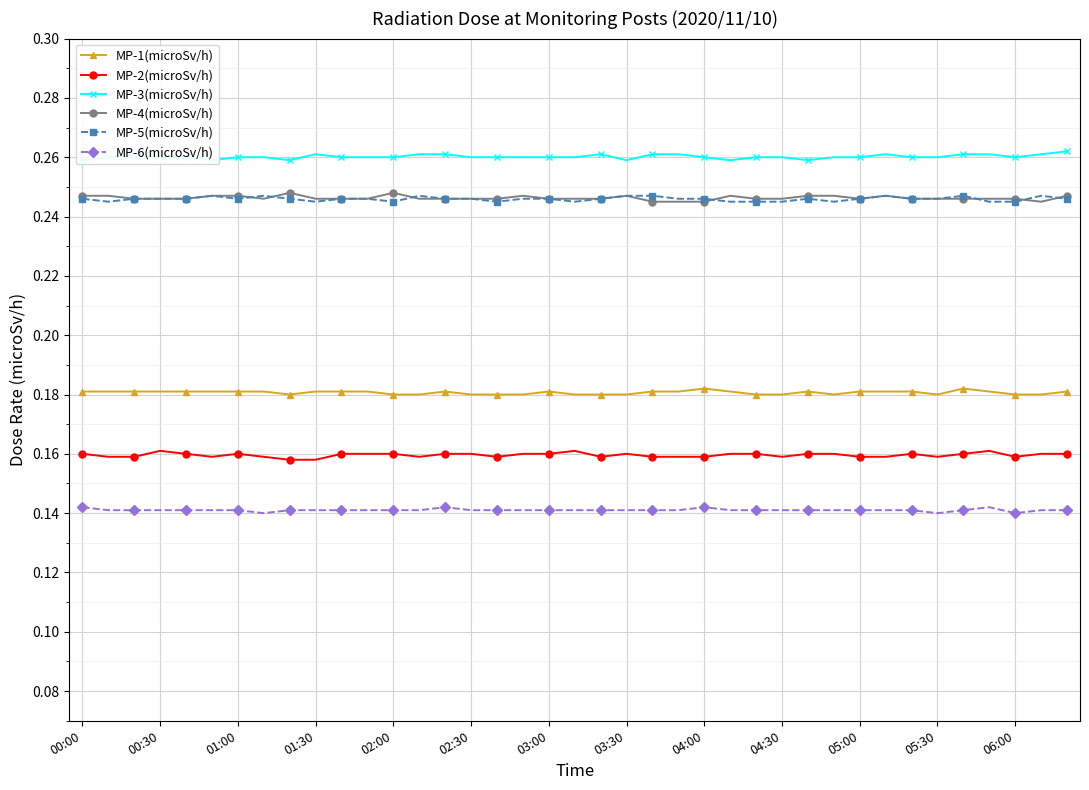

How many MP-2(microSv/h) values are between 0 and 1?

39